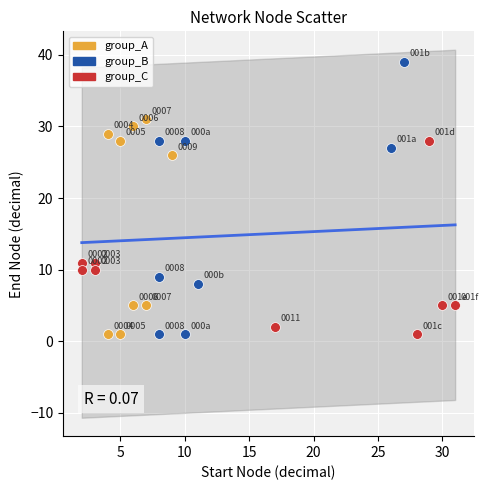

Which series has the largest Y range (max minus min)?

group_B